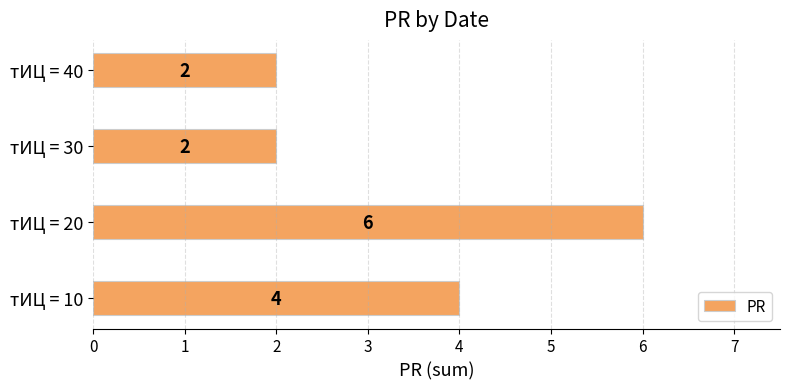

Reading bottom to top, list all the values displayed in this chart.

тИЦ = 10=4	тИЦ = 20=6	тИЦ = 30=2	тИЦ = 40=2